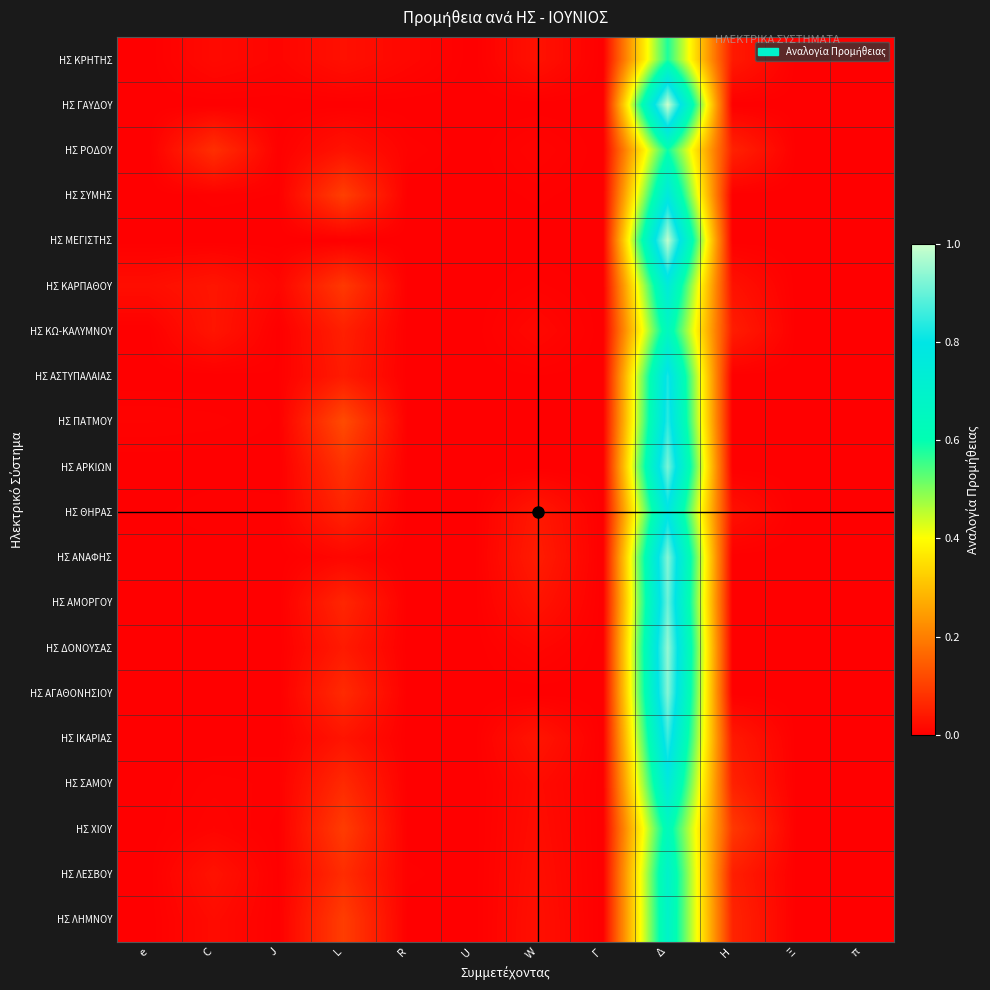

At J, list the series in order from largest to smallest.

ΗΣ ΚΑΡΠΑΘΟΥ, ΗΣ ΚΡΗΤΗΣ, ΗΣ ΣΑΜΟΥ, ΗΣ ΘΗΡΑΣ, ΗΣ ΡΟΔΟΥ, ΗΣ ΛΗΜΝΟΥ, ΗΣ ΣΥΜΗΣ, ΗΣ ΑΣΤΥΠΑΛΑΙΑΣ, ΗΣ ΠΑΤΜΟΥ, ΗΣ ΛΕΣΒΟΥ, ΗΣ ΙΚΑΡΙΑΣ, ΗΣ ΧΙΟΥ, ΗΣ ΚΩ-ΚΑΛΥΜΝΟΥ, ΗΣ ΓΑΥΔΟΥ, ΗΣ ΜΕΓΙΣΤΗΣ, ΗΣ ΑΡΚΙΩΝ, ΗΣ ΑΝΑΦΗΣ, ΗΣ ΑΜΟΡΓΟΥ, ΗΣ ΔΟΝΟΥΣΑΣ, ΗΣ ΑΓΑΘΟΝΗΣΙΟΥ